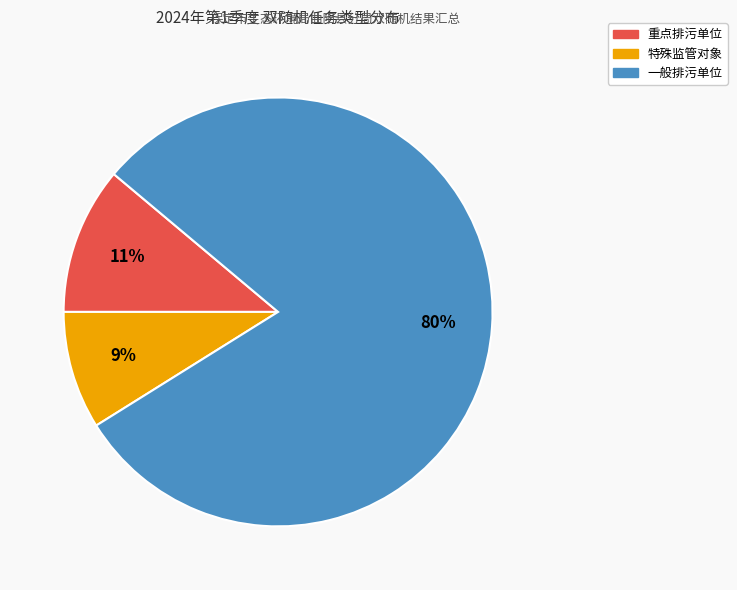

Which has a higher value, 重点排污单位 or 一般排污单位?

一般排污单位